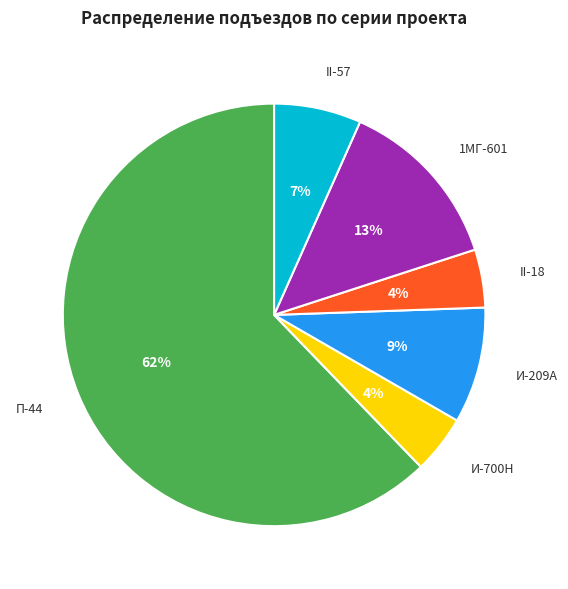

Is it true that П-44 is 62% of the pie?

True